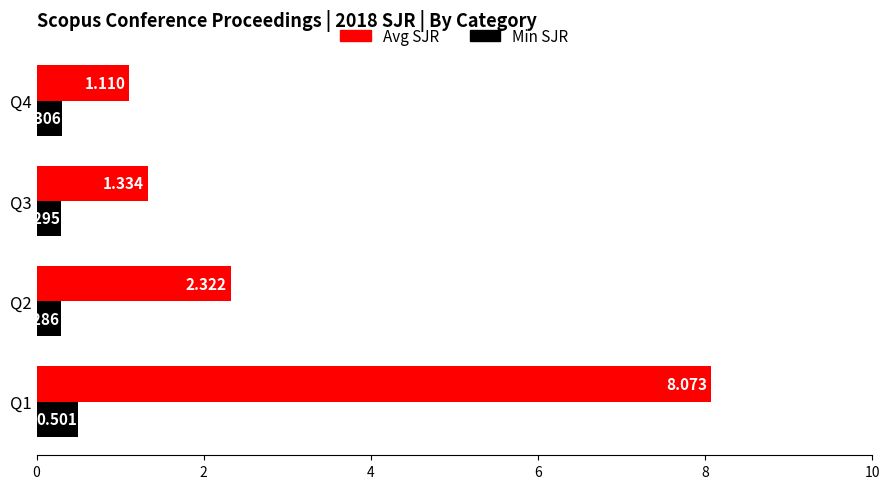

Which series changed the most between Q1 and Q3?

Avg SJR